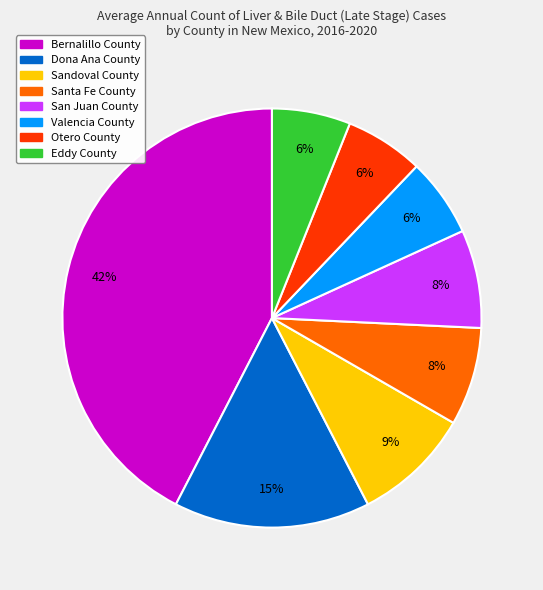

To the nearest percent, what is the combined percentage of Santa Fe County and Bernalillo County?

50%